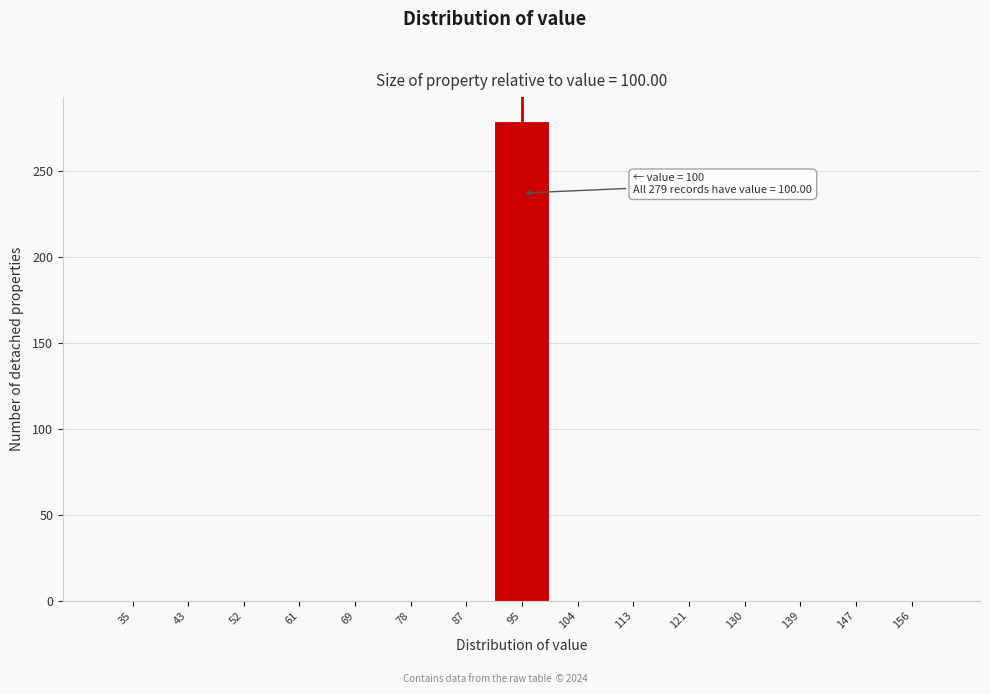

Reading left to right, transcribe all the data shown in this chart.

35=0	43=0	52=0	61=0	69=0	78=0	87=0	95=279	104=0	113=0	121=0	130=0	139=0	147=0	156=0